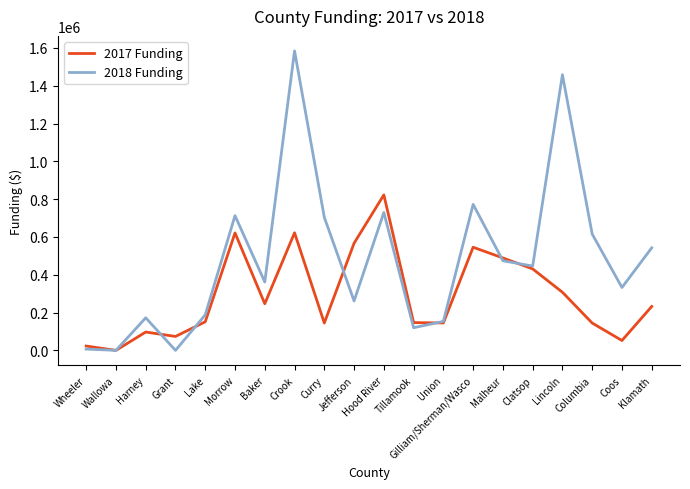

Is the value of 2017 Funding at Jefferson greater than the value of 2018 Funding at Klamath?

Yes